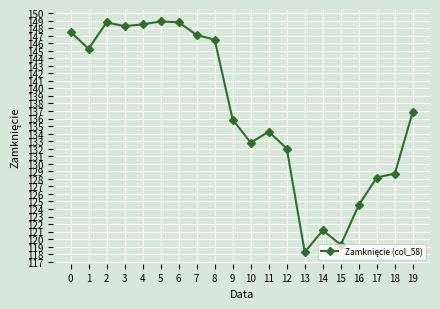

Count the number of data series in this chart.

1